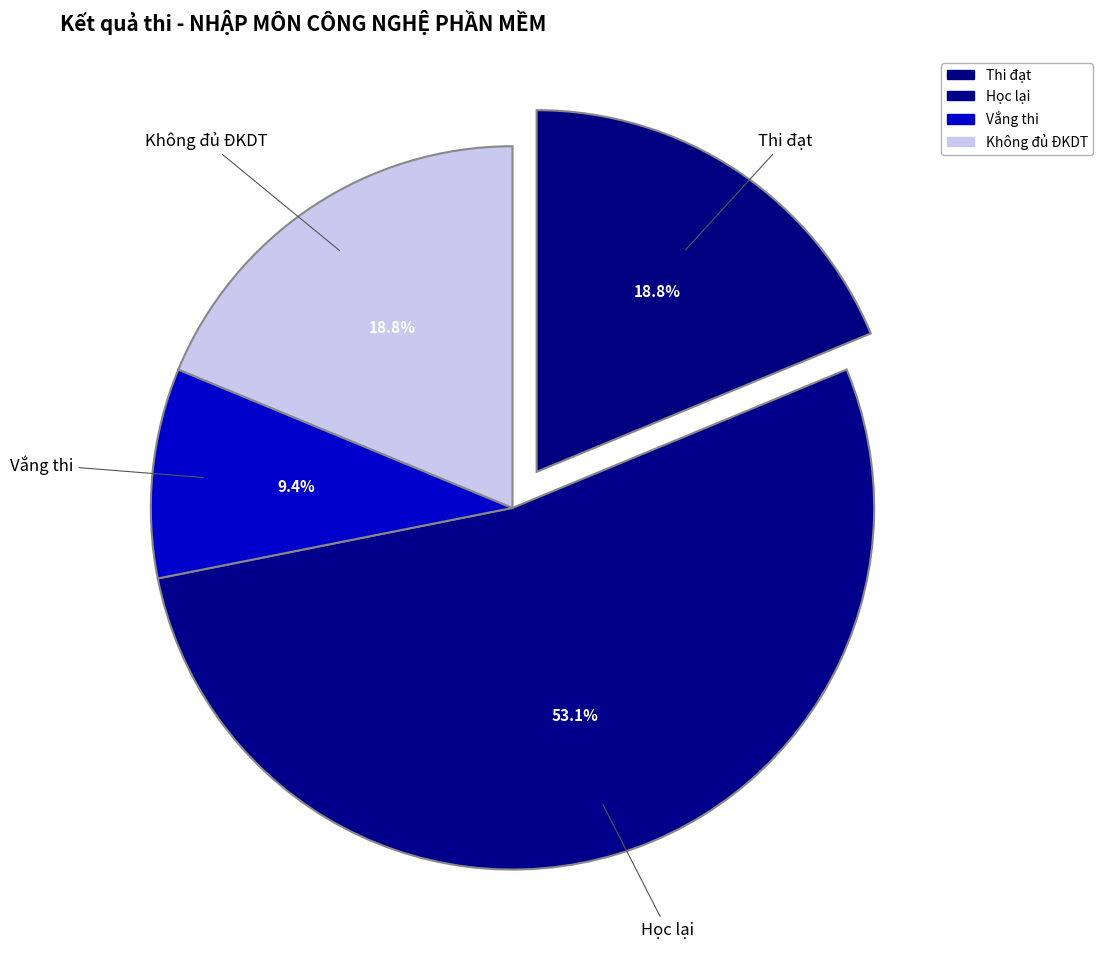

Which slice is the largest?

Học lại